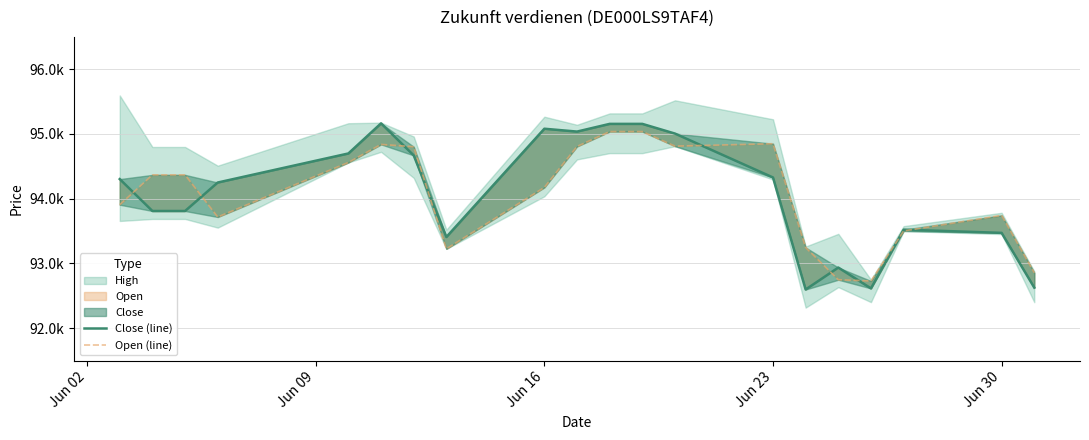

True or false: Close (line) has more than 1 interior local peaks.

True